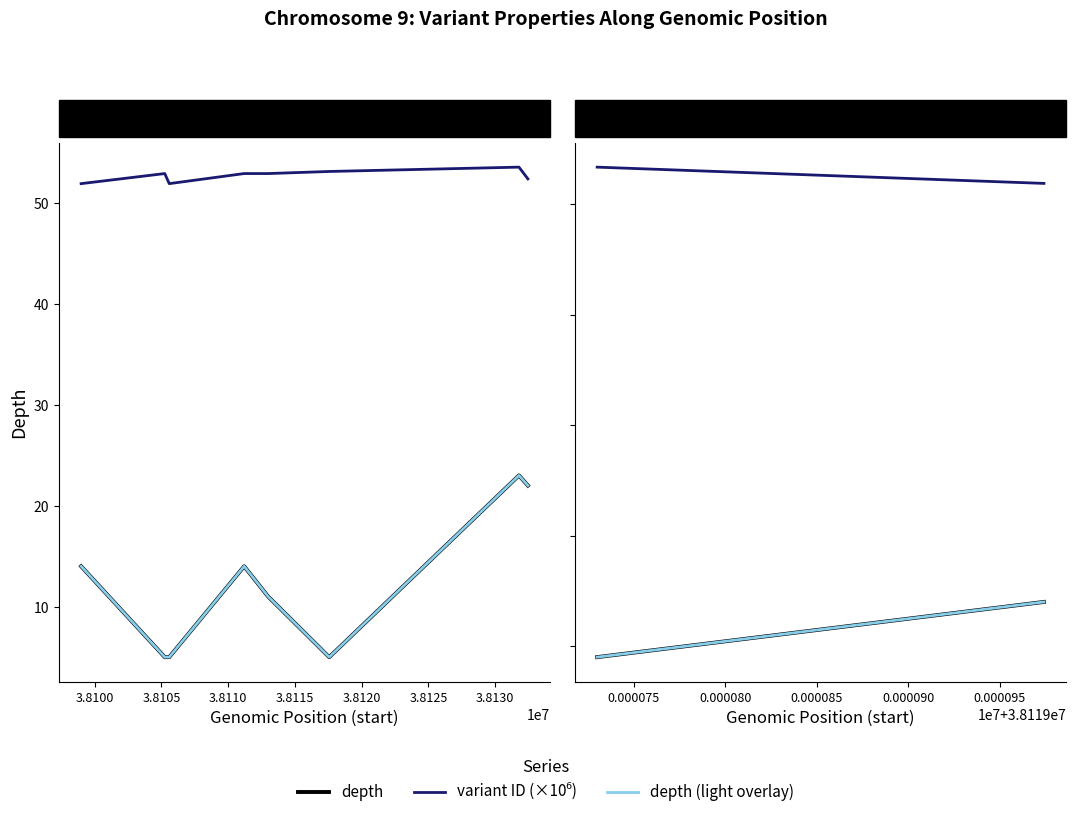

Is this an area chart (filled region under the line)?

No